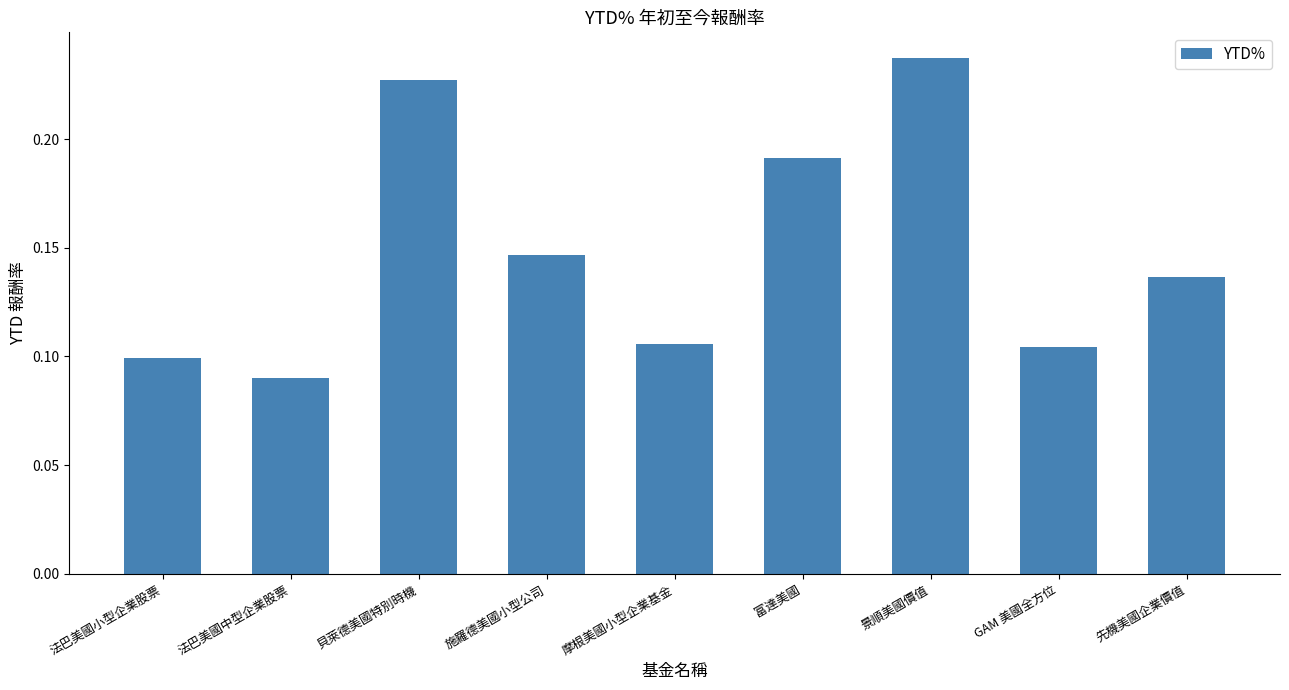

Between 施羅德美國小型公司 and 景順美國價值, which is larger?

景順美國價值